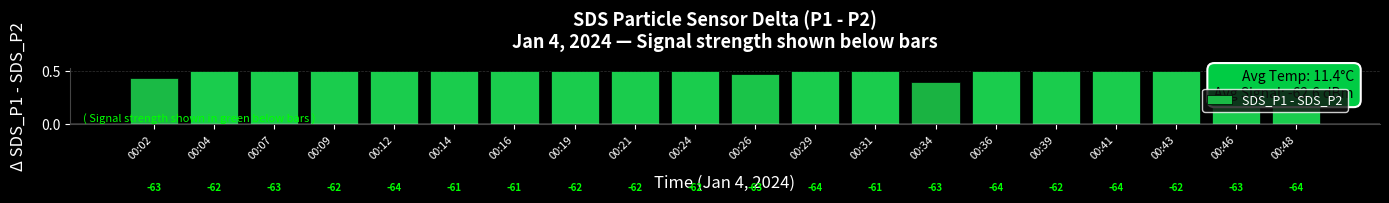

Reading left to right, what are all the values shown in this chart?

0.4	0.5	0.5	0.5	0.5	0.5	0.5	0.5	0.5	0.5	0.5	0.5	0.5	0.4	0.5	0.5	0.5	0.5	0.5	0.5